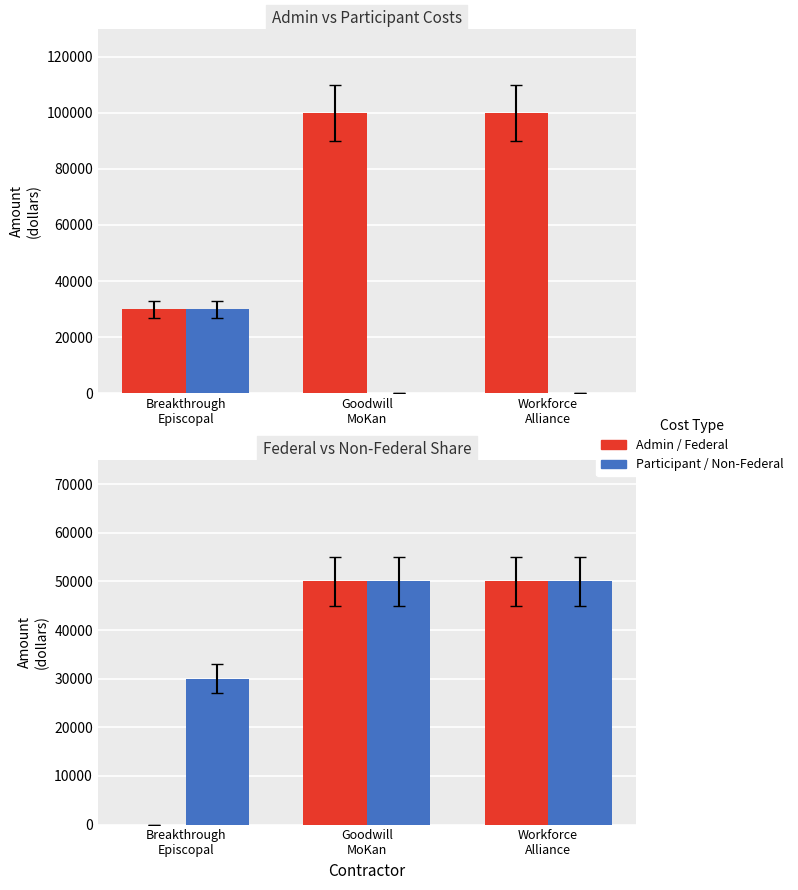

True or false: Federal Share (50%) has a value of 31771 at Goodwill
MoKan.

False